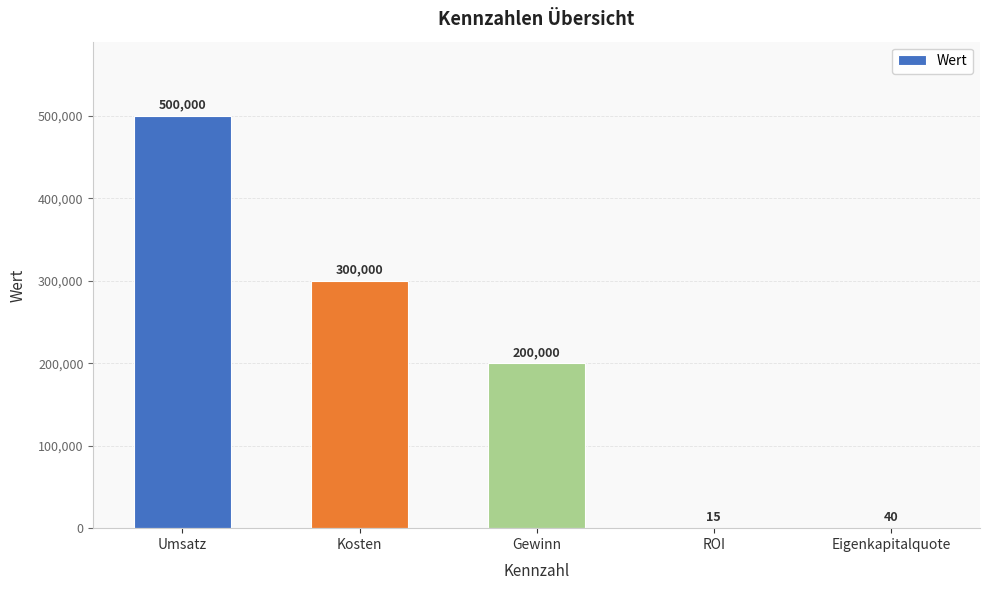

What is the change in value from Umsatz to ROI?

-499985